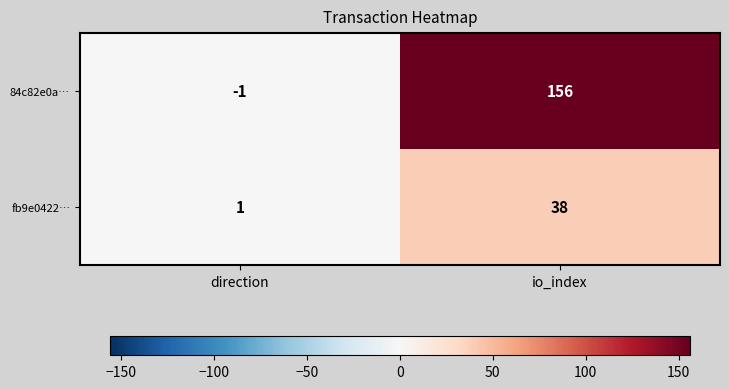

Where is fb9e0422… nearest to the value 19?

direction